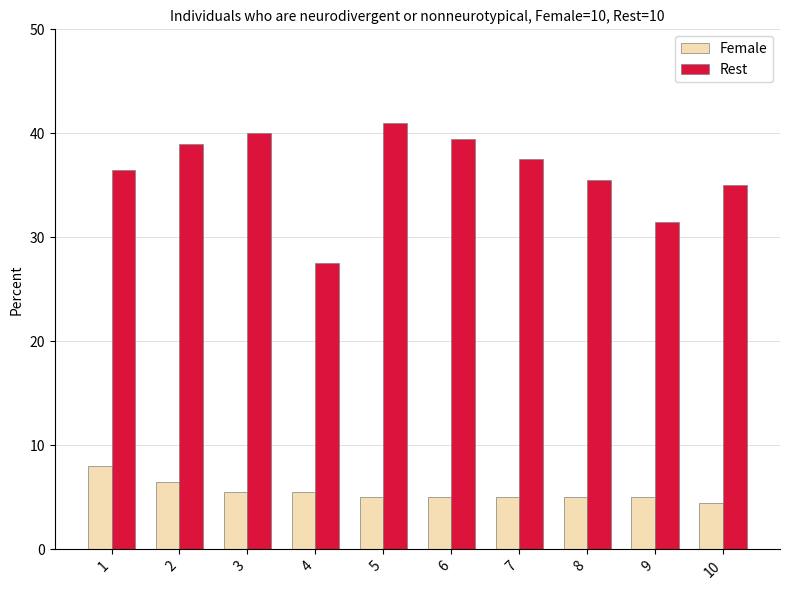

Does the chart contain any negative values?

No